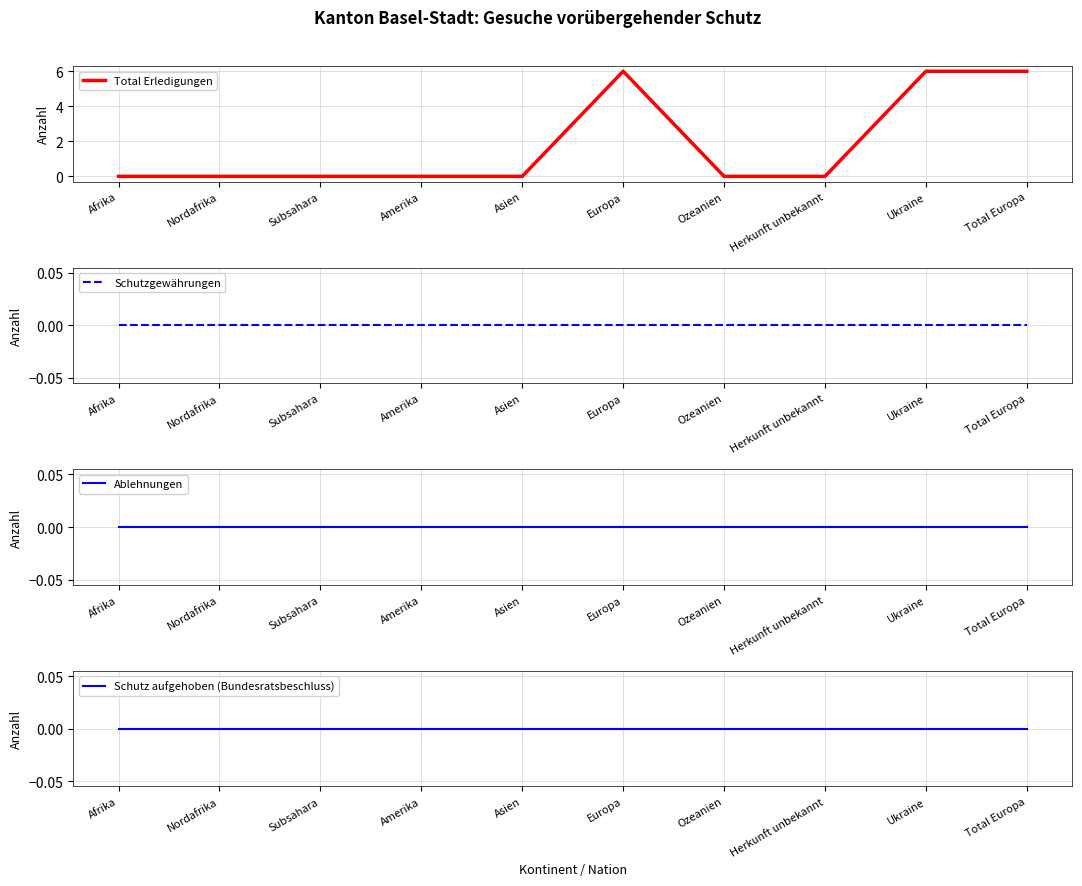

True or false: Ablehnungen and Schutzgewährungen cross at least once.

False